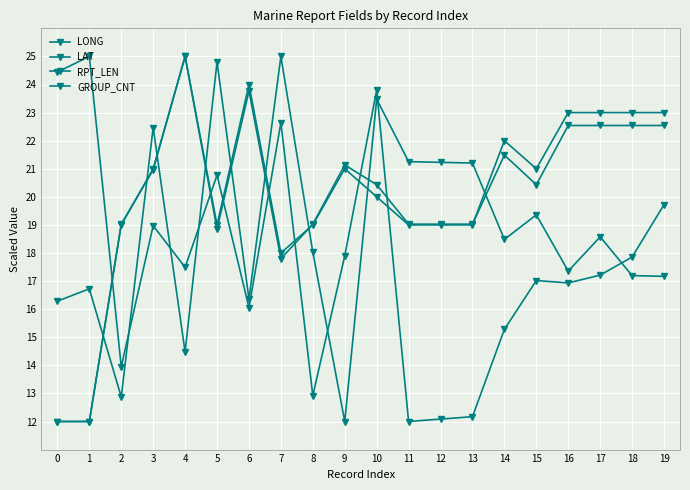

Reading right to left, list all the values displayed in this chart.

LONG: 17.2	17.2	18.6	17.4	19.4	18.5	21.2	21.2	21.3	23.5	12.0	18.0	25.0	16.4	24.8	14.5	22.5	12.9	16.7	16.3
LAT: 19.7	17.9	17.2	16.9	17.0	15.3	12.2	12.1	12.0	23.8	17.9	12.9	22.6	16.1	20.8	17.5	19.0	14.0	25.0	24.4
RPT_LEN: 22.5	22.5	22.5	22.5	20.4	21.5	19.0	19.0	19.0	20.4	21.1	19.0	17.8	23.8	18.9	25.0	21.0	19.0	12.0	12.0
GROUP_CNT: 23.0	23.0	23.0	23.0	21.0	22.0	19.0	19.0	19.0	20.0	21.0	19.0	18.0	24.0	19.0	25.0	21.0	19.0	12.0	12.0